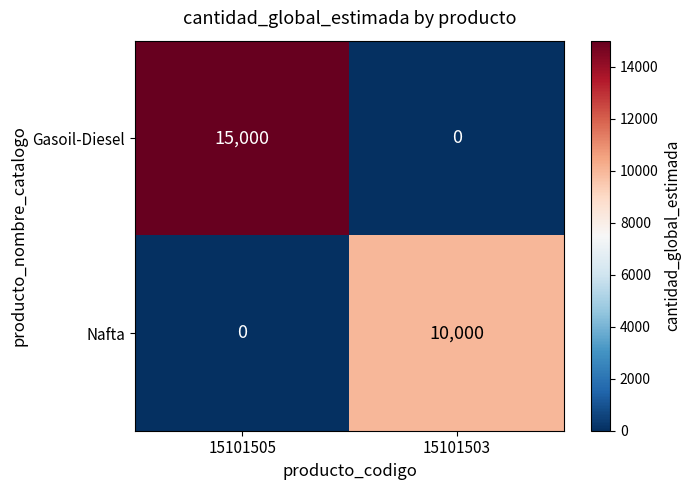

Which series has the largest total across all categories?

Gasoil-Diesel